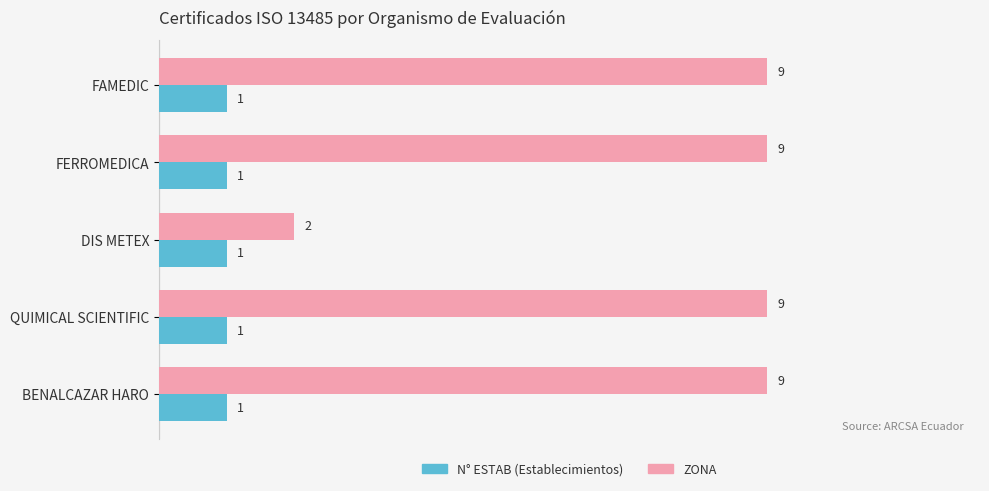

What is the spread (max minus min) of values at QUIMICAL SCIENTIFIC?

8